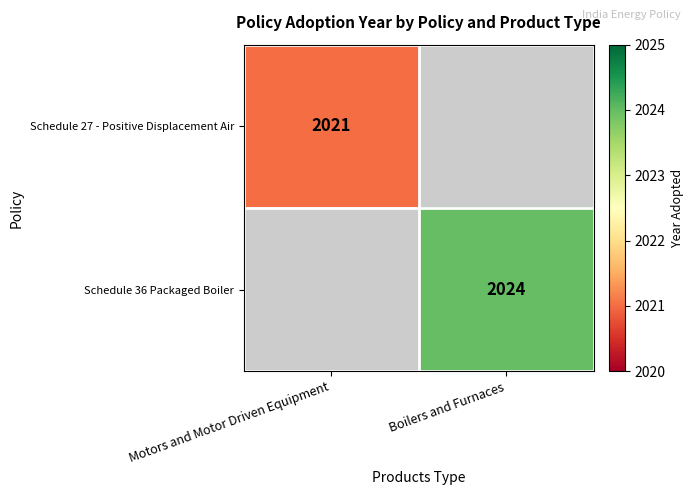

The Schedule 36 Packaged Boiler series shows 450 at Boilers and Furnaces. True or false?

False